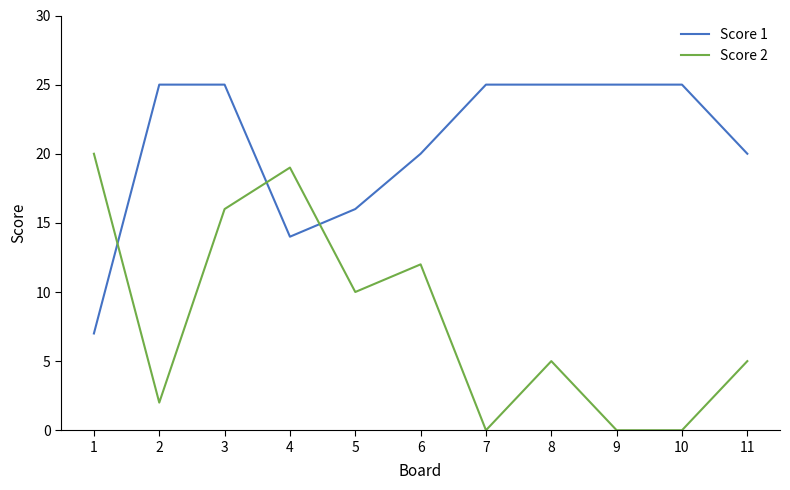

How many lines are shown in the chart?

2